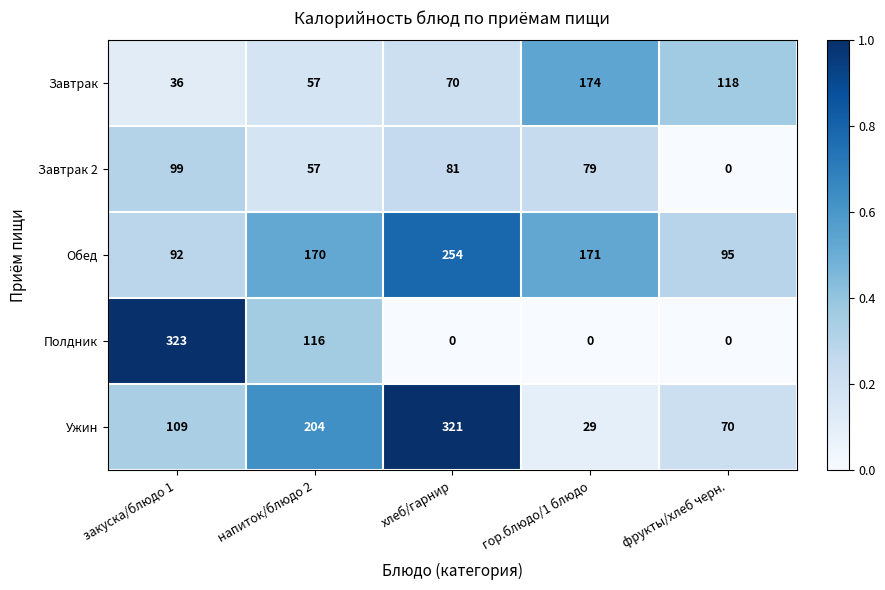

What is the sum of the Завтрак 2 values at напиток/блюдо 2 and хлеб/гарнир?

138